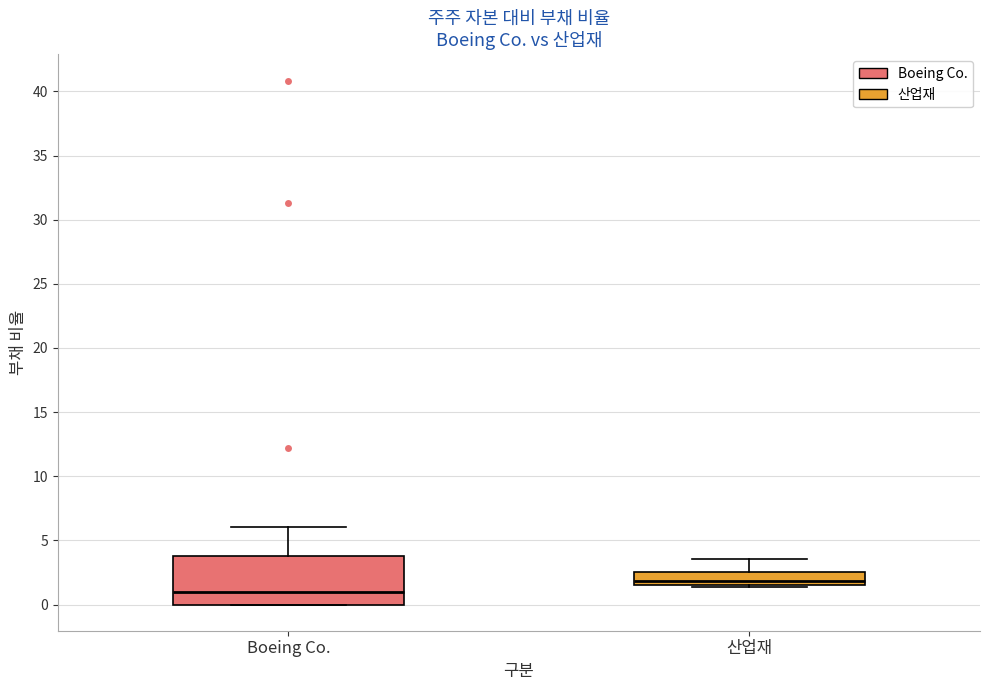

Where is the lower edge of the box for 산업재 on the y-axis? The values are not printed on the chart, so give them approximately, as read against the axis.

1.5